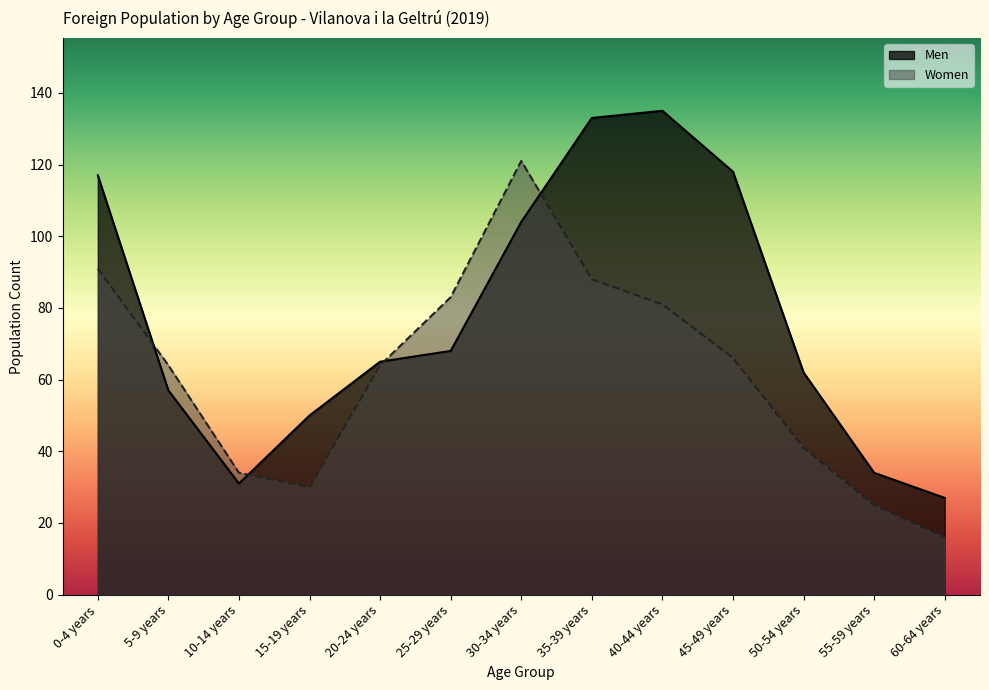

Is the value of Men at 5-9 years greater than the value of Women at 55-59 years?

Yes